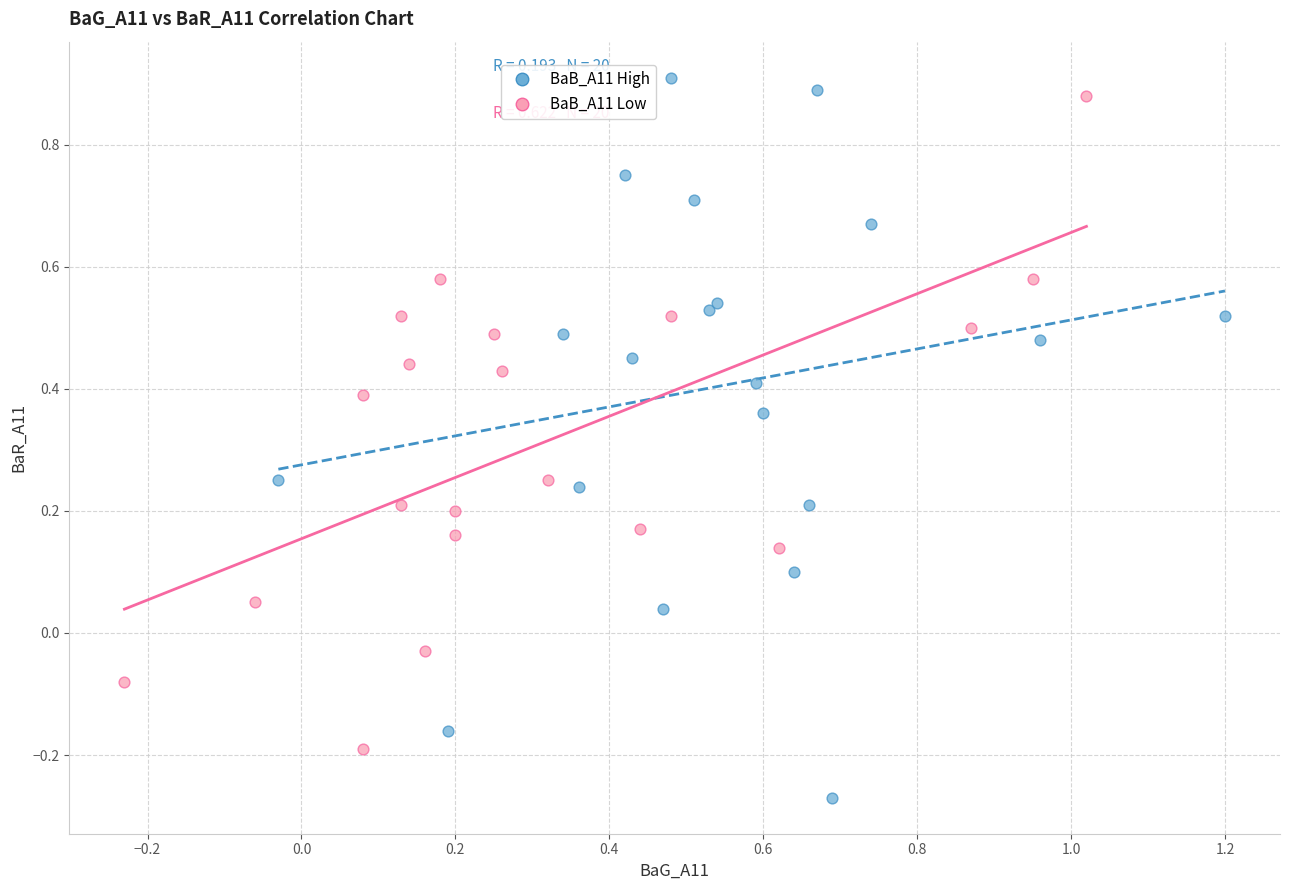

Which series reaches the minimum Y coordinate?

BaB_A11 High